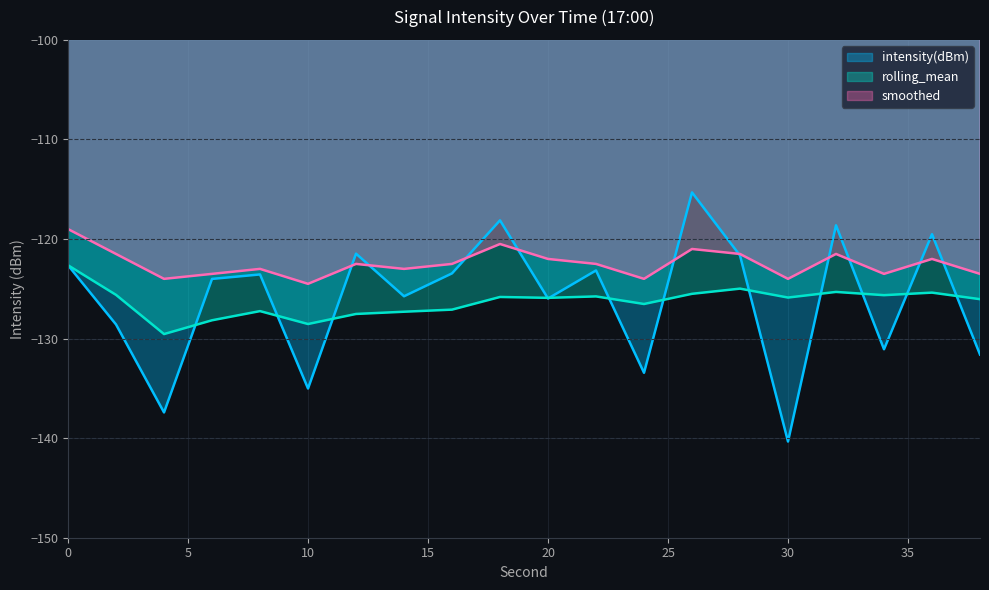

Which series ends up on top after the final intersection of rolling_mean and intensity(dBm)?

rolling_mean